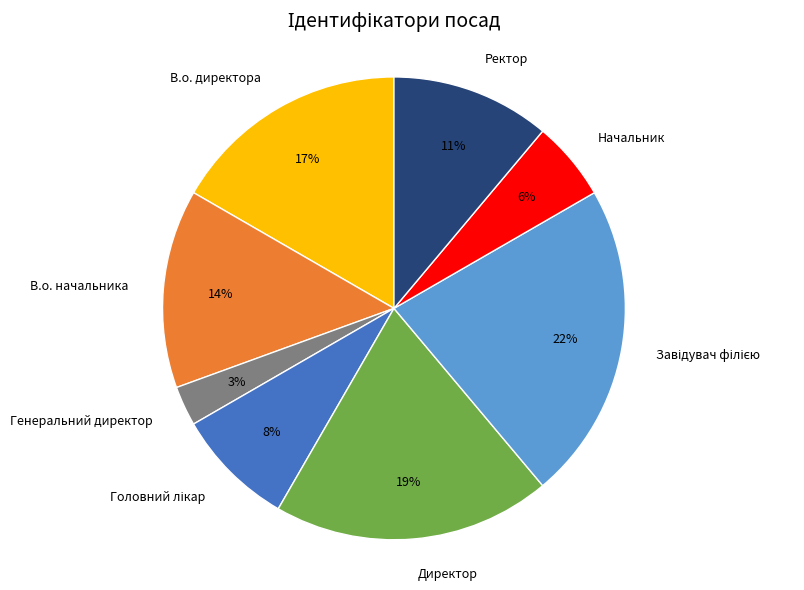

Is there a majority slice in this chart?

No